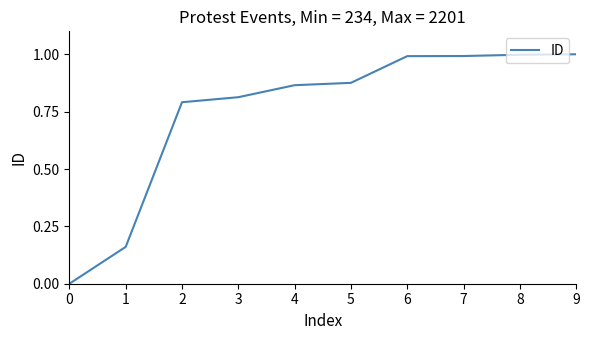

Which has a higher value, 8 or 3?

8